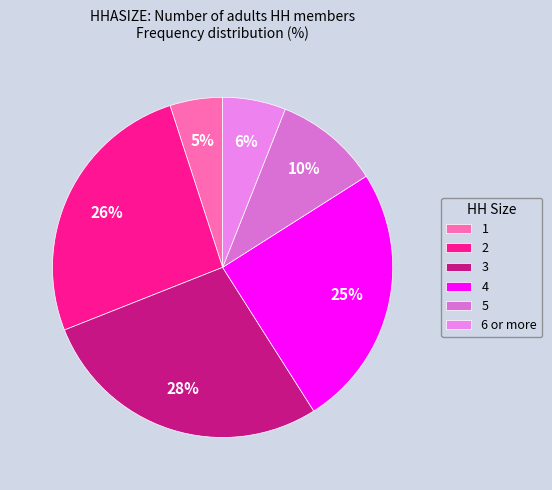

Combined, what portion of the pie is 2 and 1?

31.0%